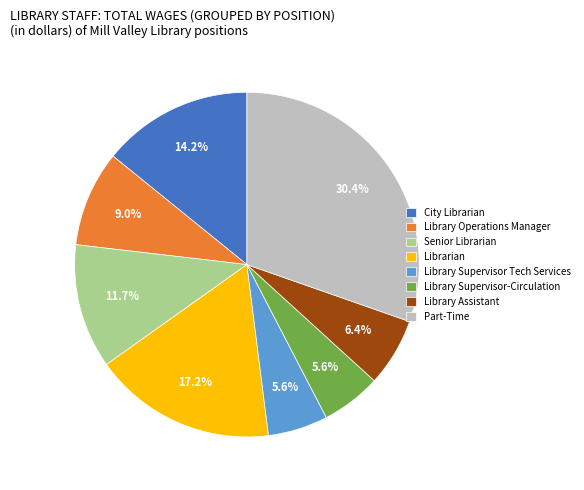

True or false: Library Supervisor-Circulation accounts for 14% of the total.

False